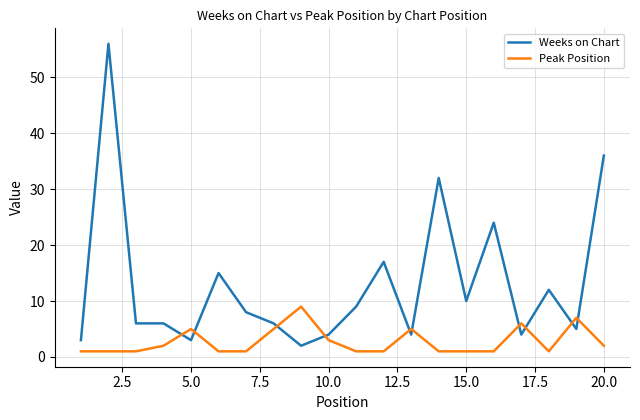

What is the maximum value for Weeks on Chart?

56